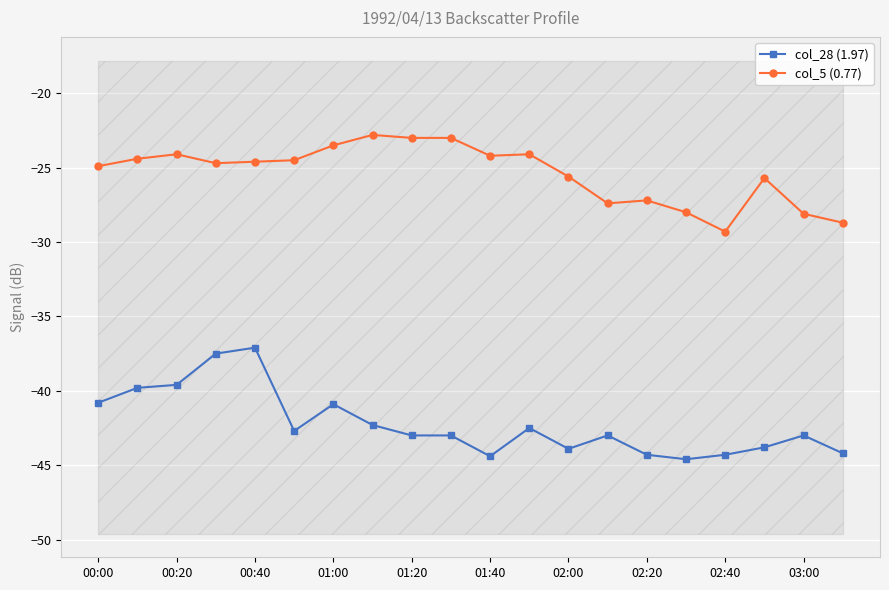

What position from the left is 00:00?

1